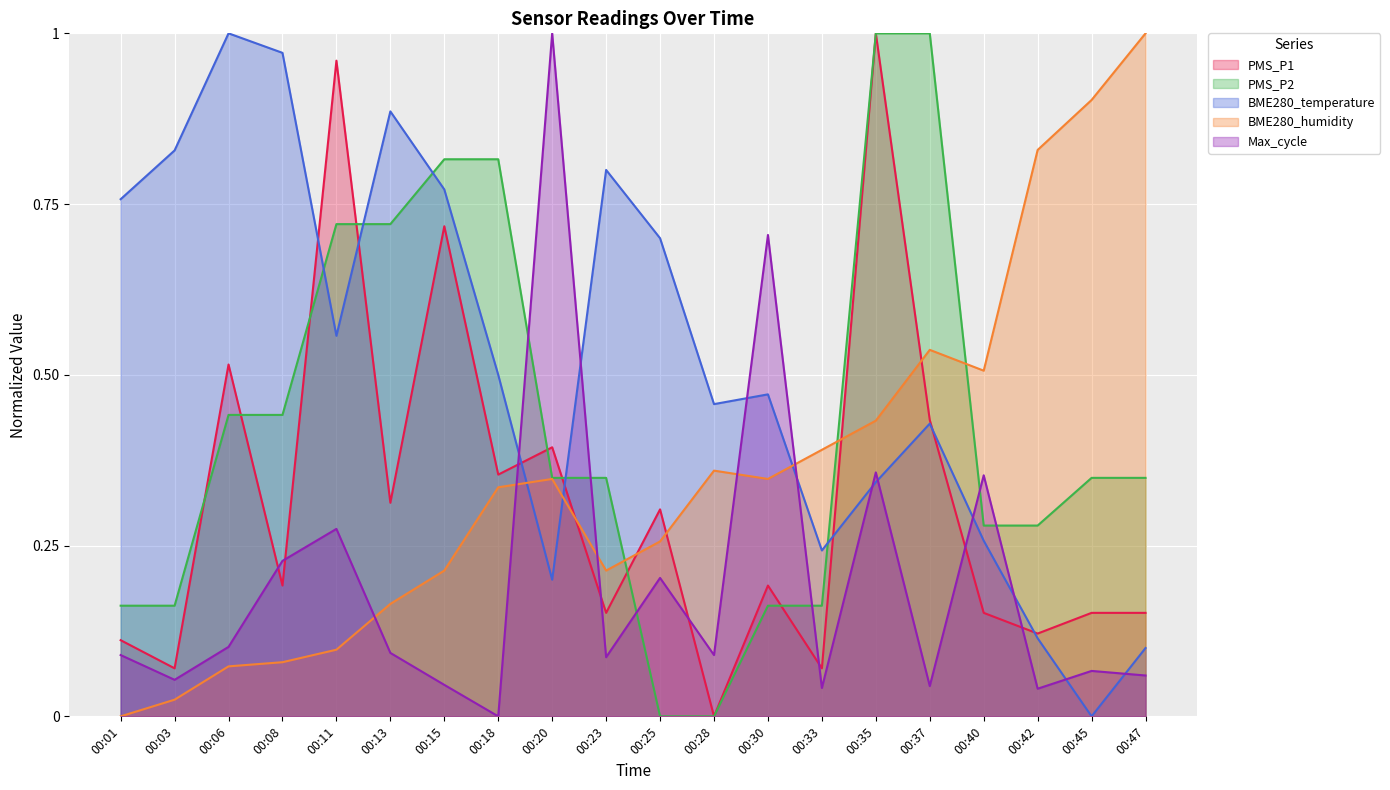

True or false: BME280_humidity has a value of 0.2 at 00:15.

True